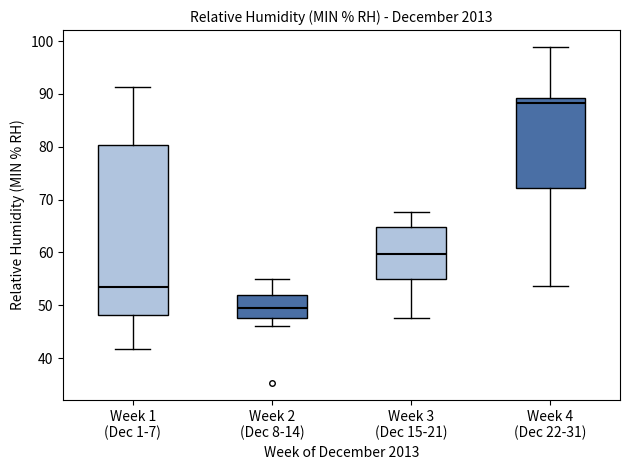

Reading left to right, transcribe this box plot: for each box, give where its median line is, the range the box spans, and where its two whiskers end, as read against the y-axis. The values are not printed on the chart, so give them approximately, as read against the axis.

Week 1 (Dec 1-7): median 53, box 48 to 80, whiskers 42 to 91
Week 2 (Dec 8-14): median 50, box 48 to 52, whiskers 46 to 55
Week 3 (Dec 15-21): median 60, box 55 to 65, whiskers 48 to 68
Week 4 (Dec 22-31): median 88, box 72 to 89, whiskers 54 to 99